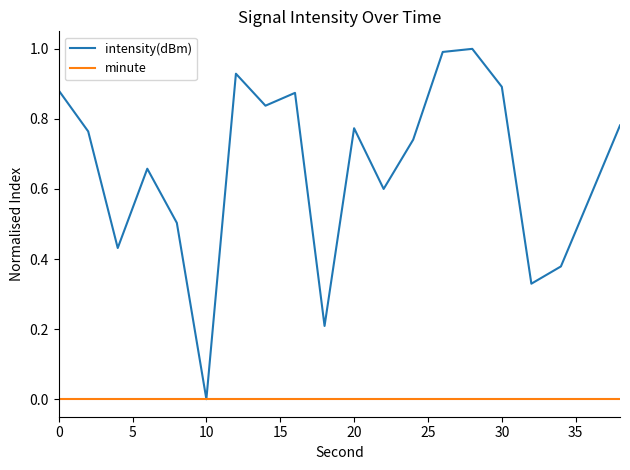

True or false: intensity(dBm) has more than 2 points higher than both neighbors.

True